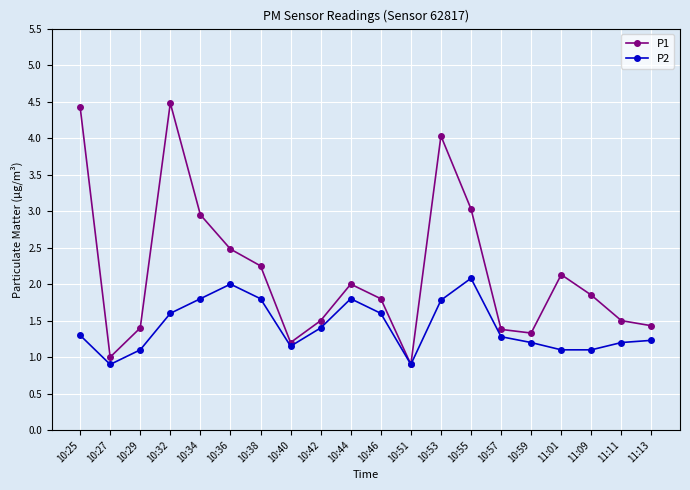

At which category is the sum across all series the highest?

10:32